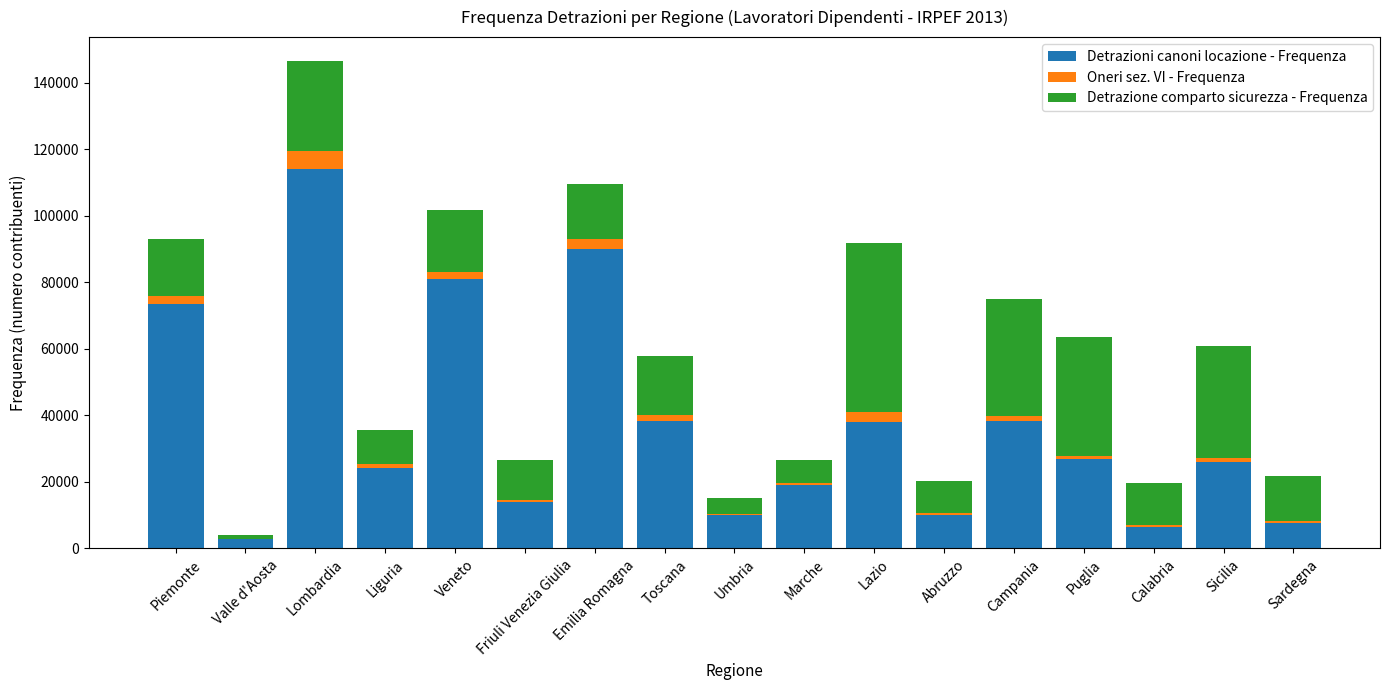

Count the number of categories in the chart.

17